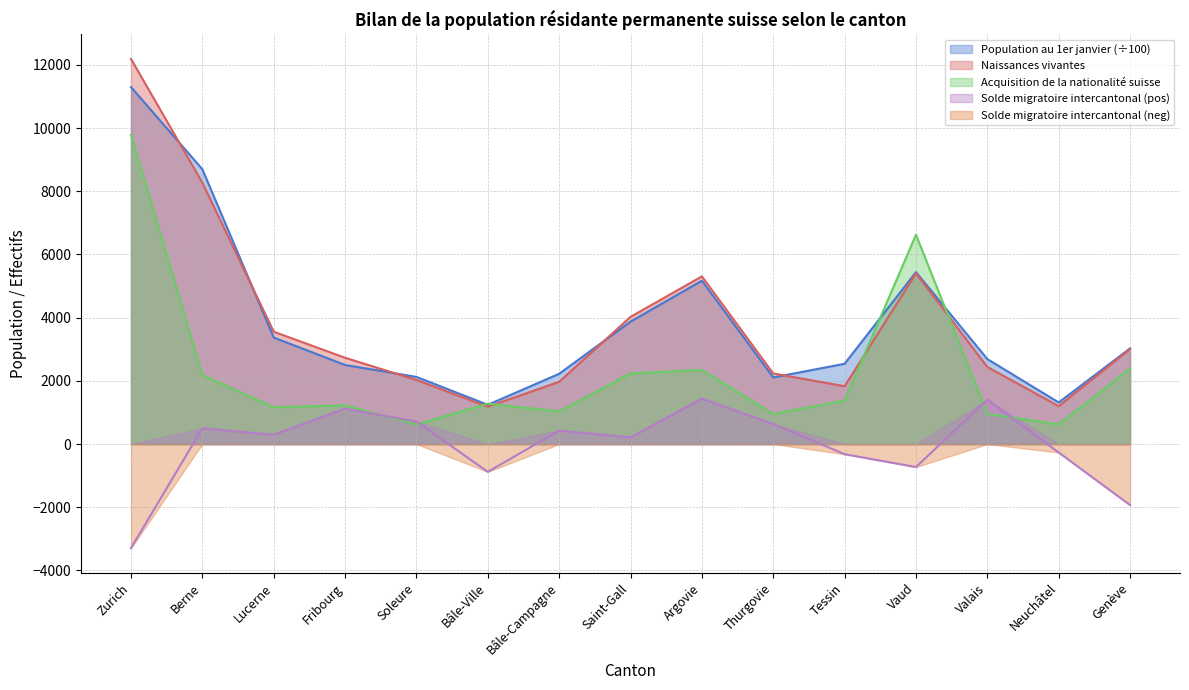

Is the value of Solde migratoire intercantonal at Tessin greater than the value of Acquisition de la nationalité suisse at Valais?

No